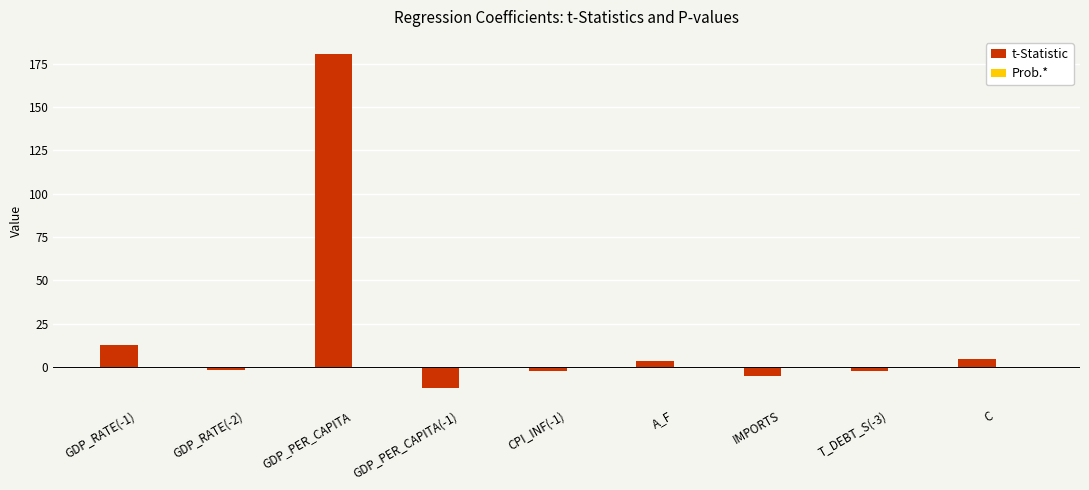

At which category does the chart reach its peak across all series?

GDP_PER_CAPITA